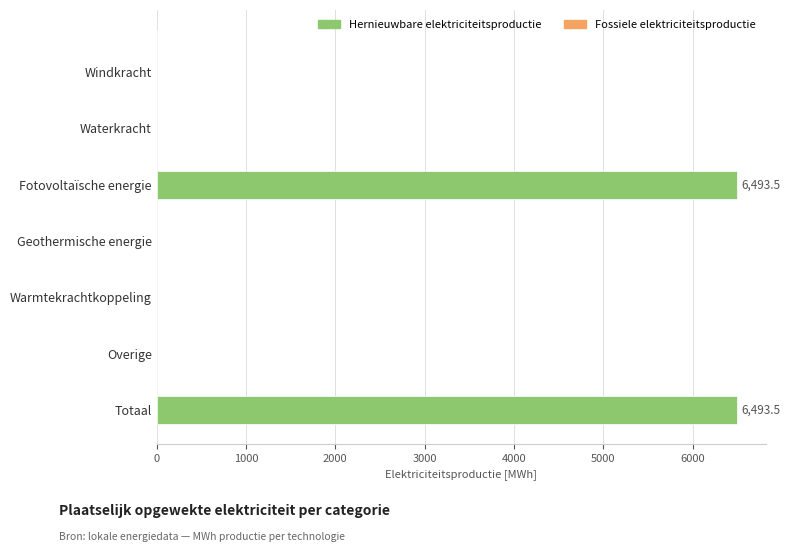

What is the change in value from Waterkracht to Fotovoltaïsche energie?

+6493.5